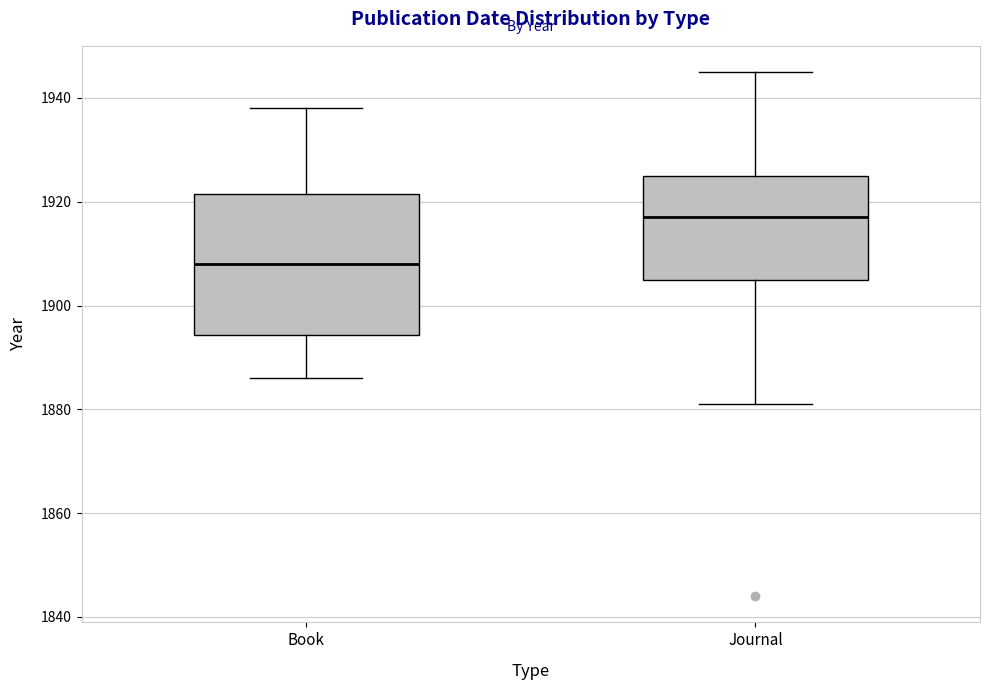

Which box's median line is the lowest?

Book